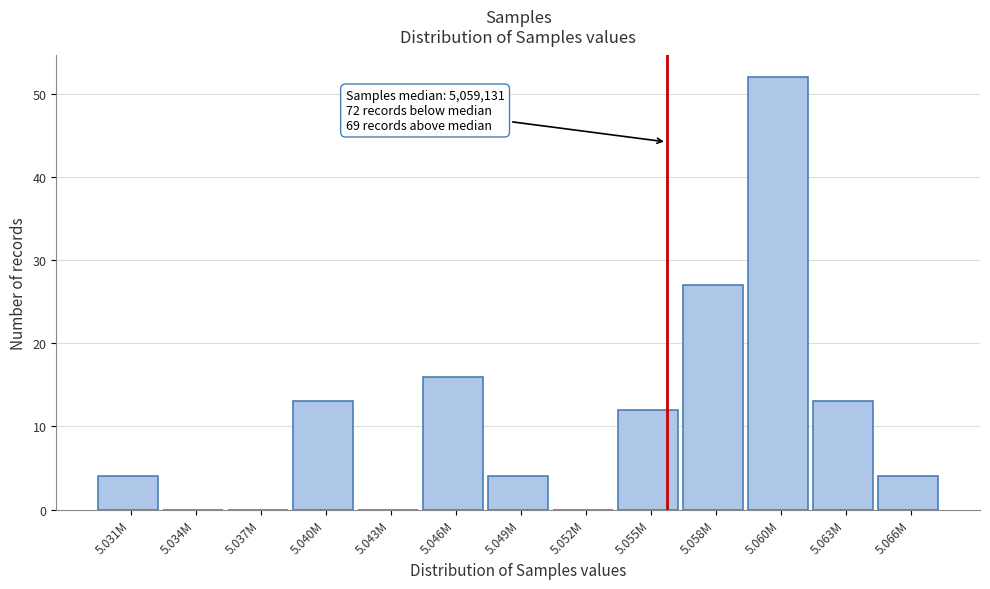

Reading left to right, transcribe all the data shown in this chart.

5.031M=4	5.034M=0	5.037M=0	5.040M=13	5.043M=0	5.046M=16	5.049M=4	5.052M=0	5.055M=12	5.058M=27	5.060M=52	5.063M=13	5.066M=4